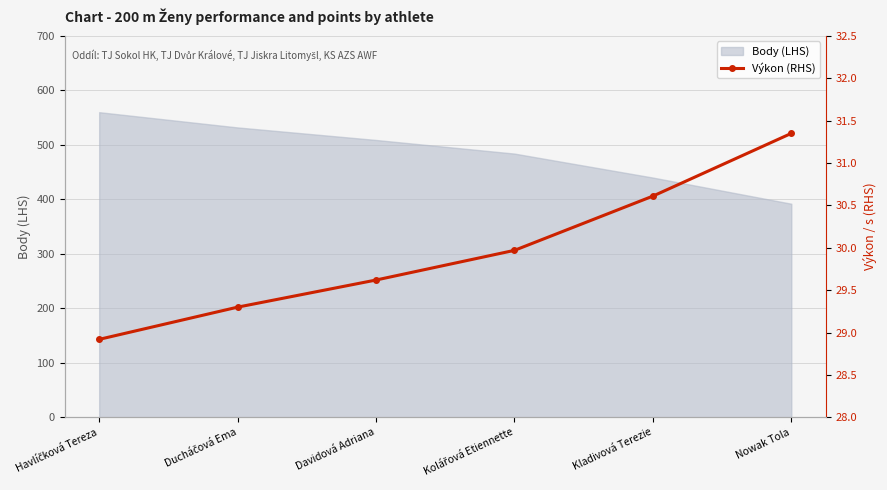

How many data points are less than 29?

1